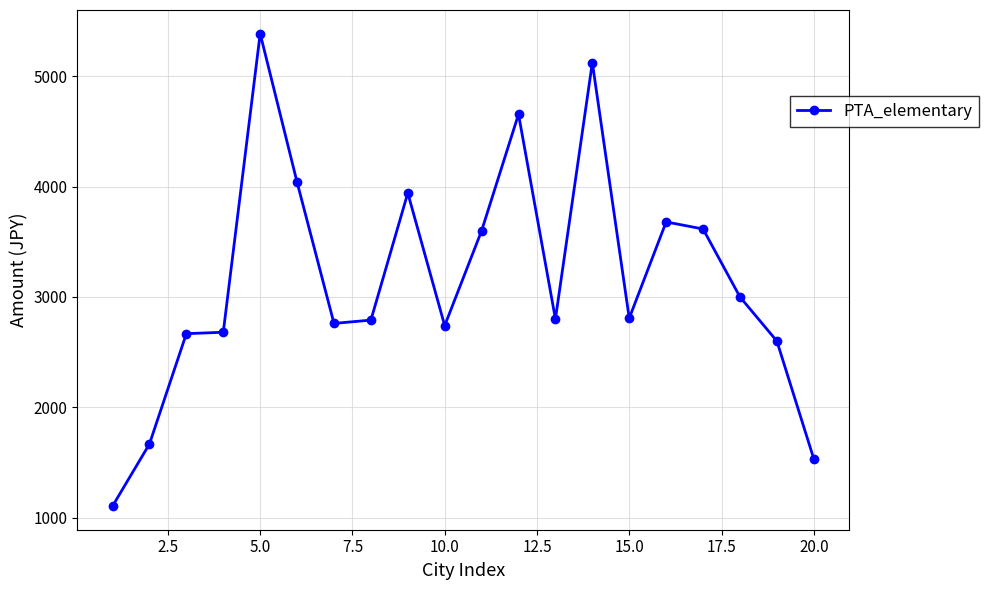

How many categories are shown in the chart?

20